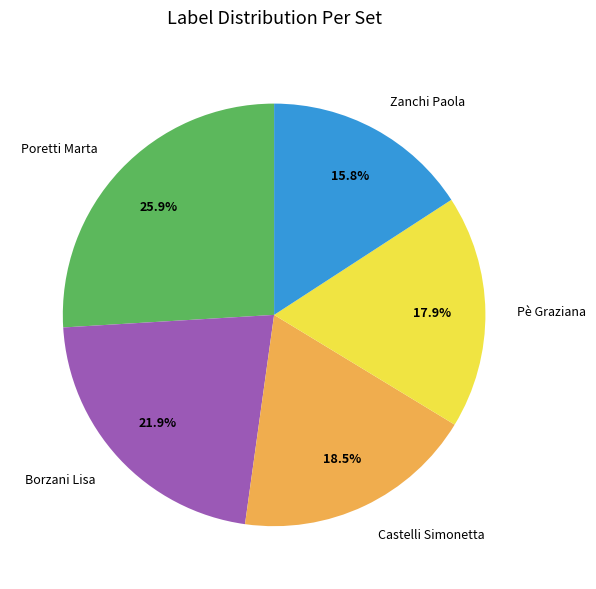

What is the ratio of the value at Pè Graziana to the value at Borzani Lisa?

0.8